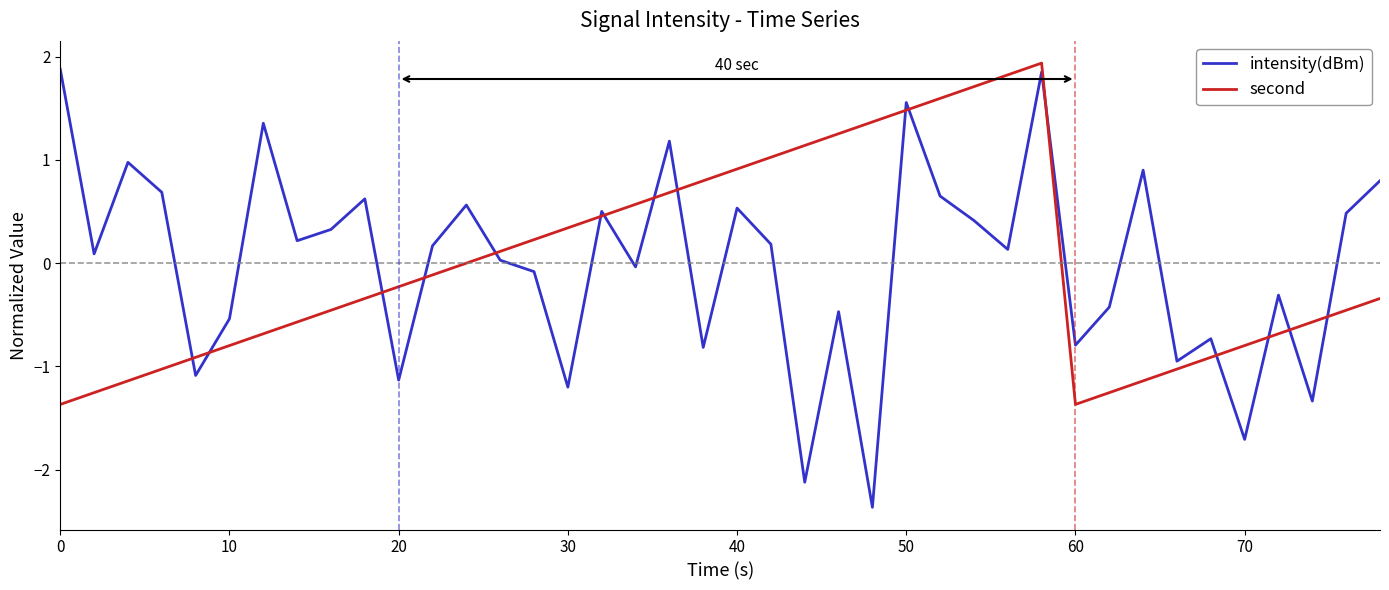

Which series has the largest range (max minus min)?

intensity(dBm)